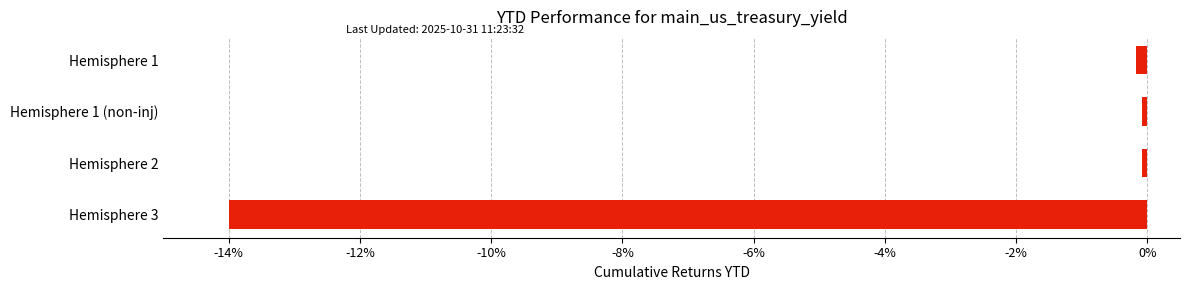

The value at Hemisphere 3 is -14.0. True or false?

True